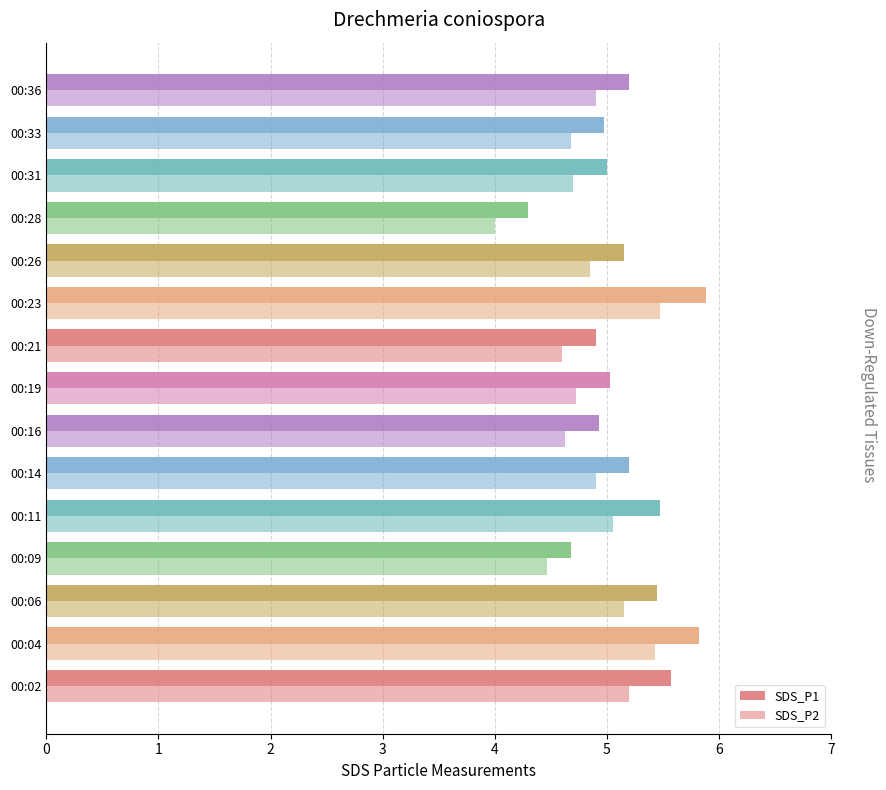

Count the number of categories in the chart.

15